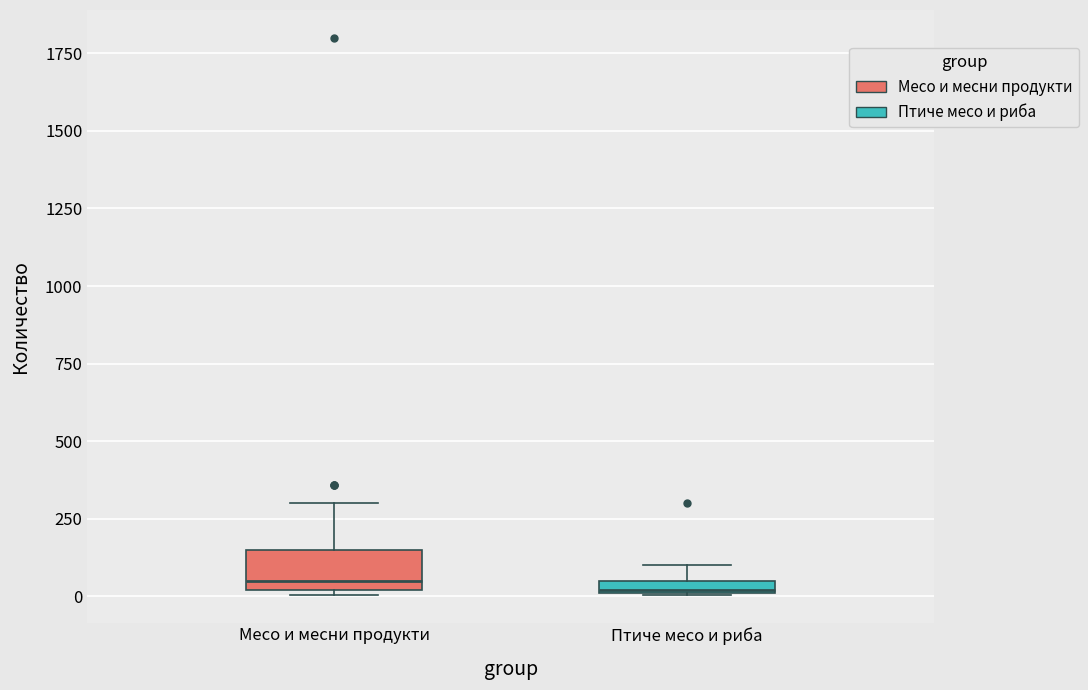

Comparing the boxes themselves (not the whiskers), which one is the tallest?

Месо и месни продукти